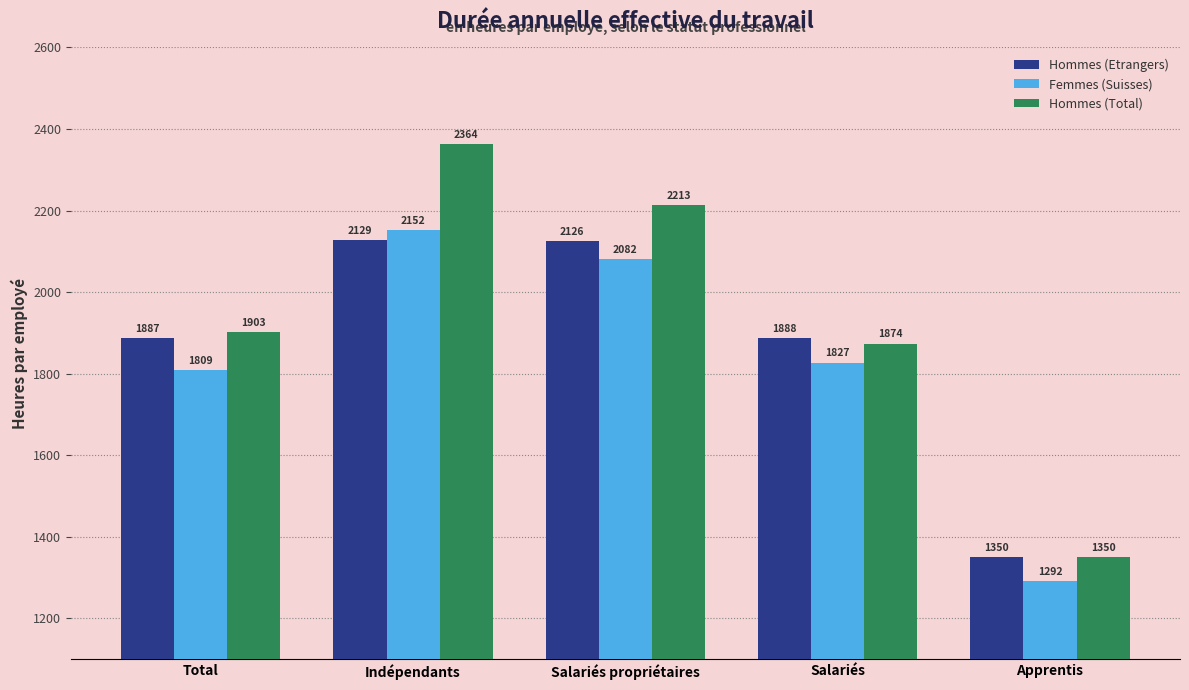

What is the value of the Femmes (Suisses) bar at the 1st from the left?

1808.9